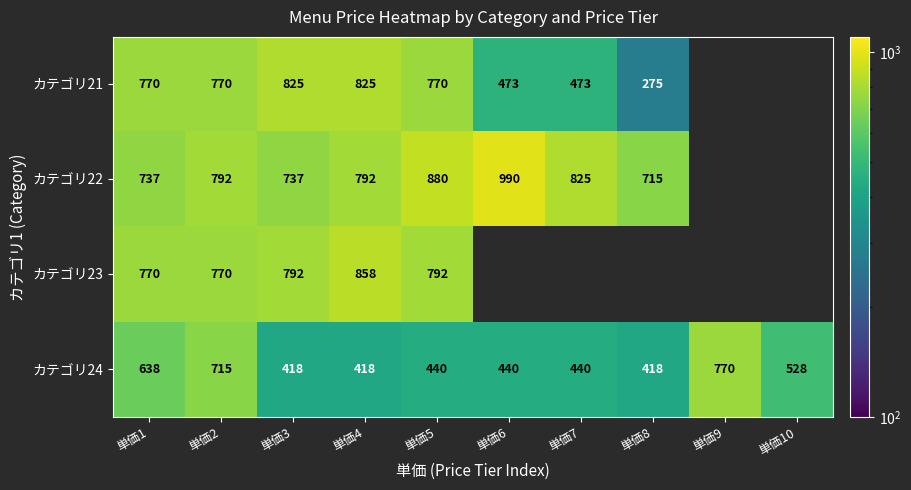

At 単価4, list the series in order from largest to smallest.

カテゴリ23, カテゴリ21, カテゴリ22, カテゴリ24